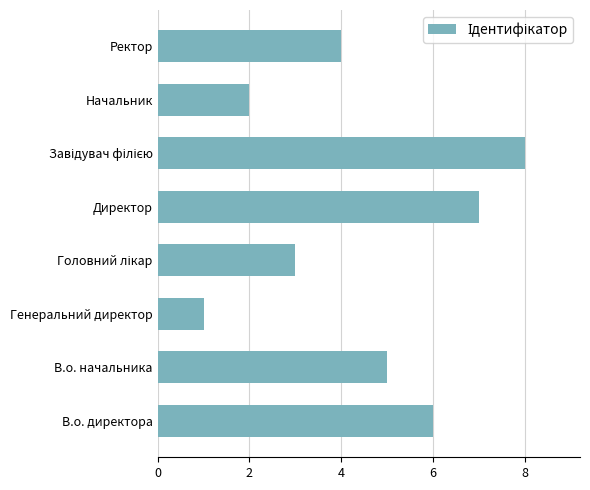

Reading bottom to top, transcribe all the data shown in this chart.

6	5	1	3	7	8	2	4